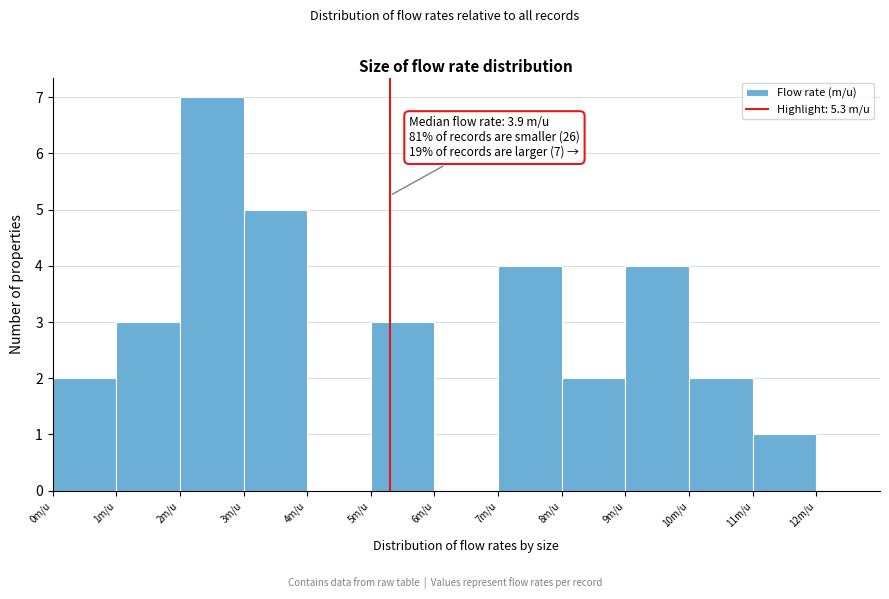

Over which range of the x-axis is the bar tallest?

2 to 3